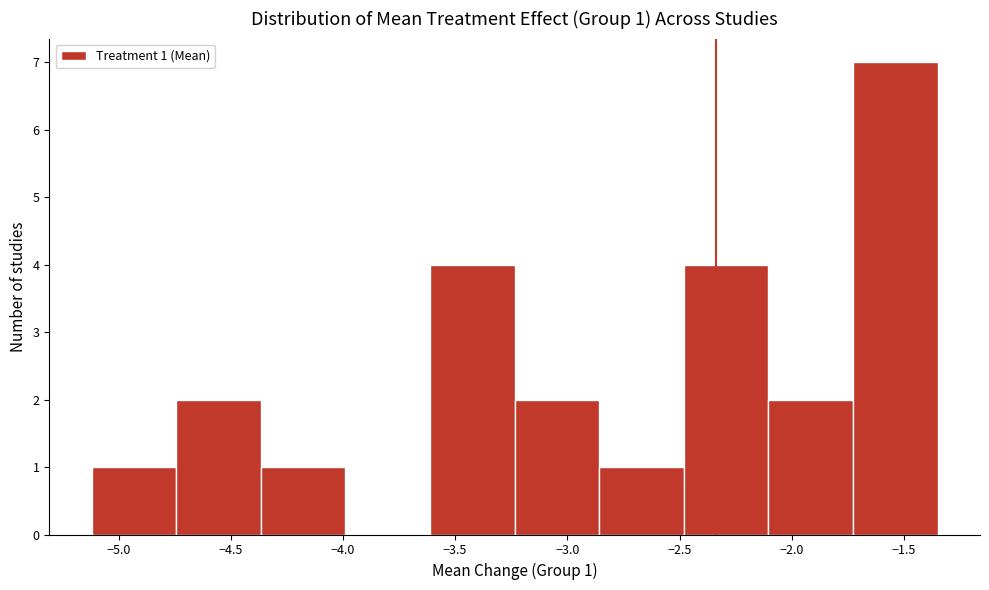

Which range on the x-axis has the tallest bar?

-1.75 to -1.35